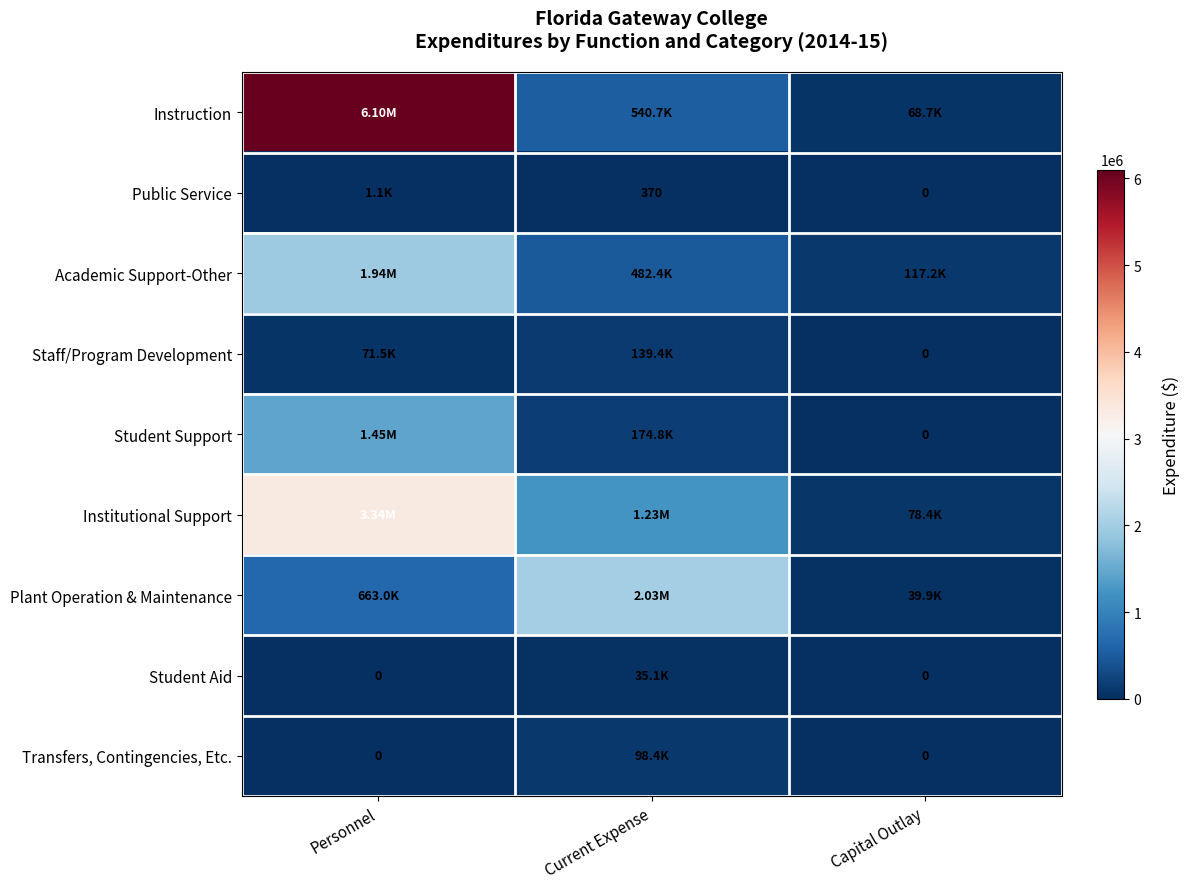

Rank the categories by Student Support value from lowest to highest.

Capital Outlay, Current Expense, Personnel